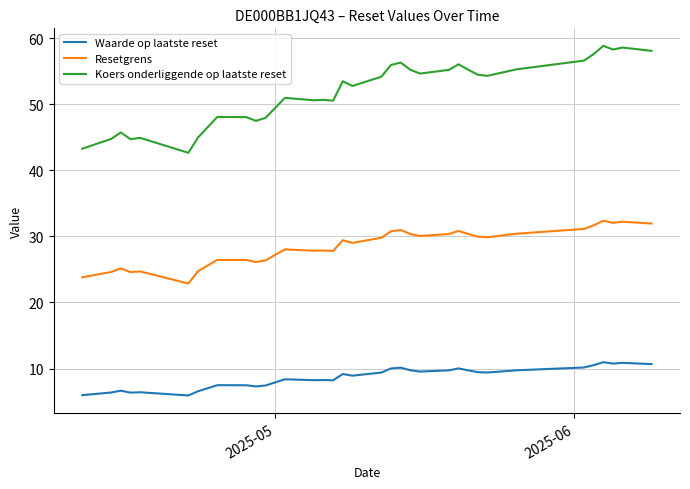

What is the maximum value for Waarde op laatste reset?

11.0